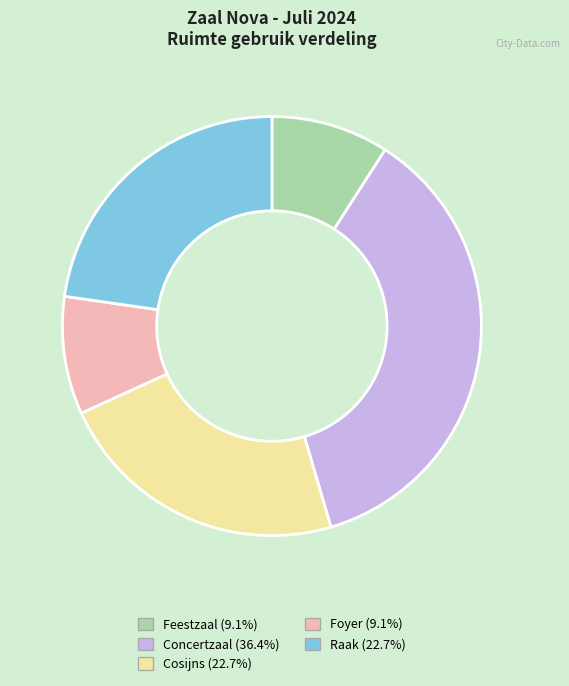

Which category has the biggest portion of the pie?

Concertzaal